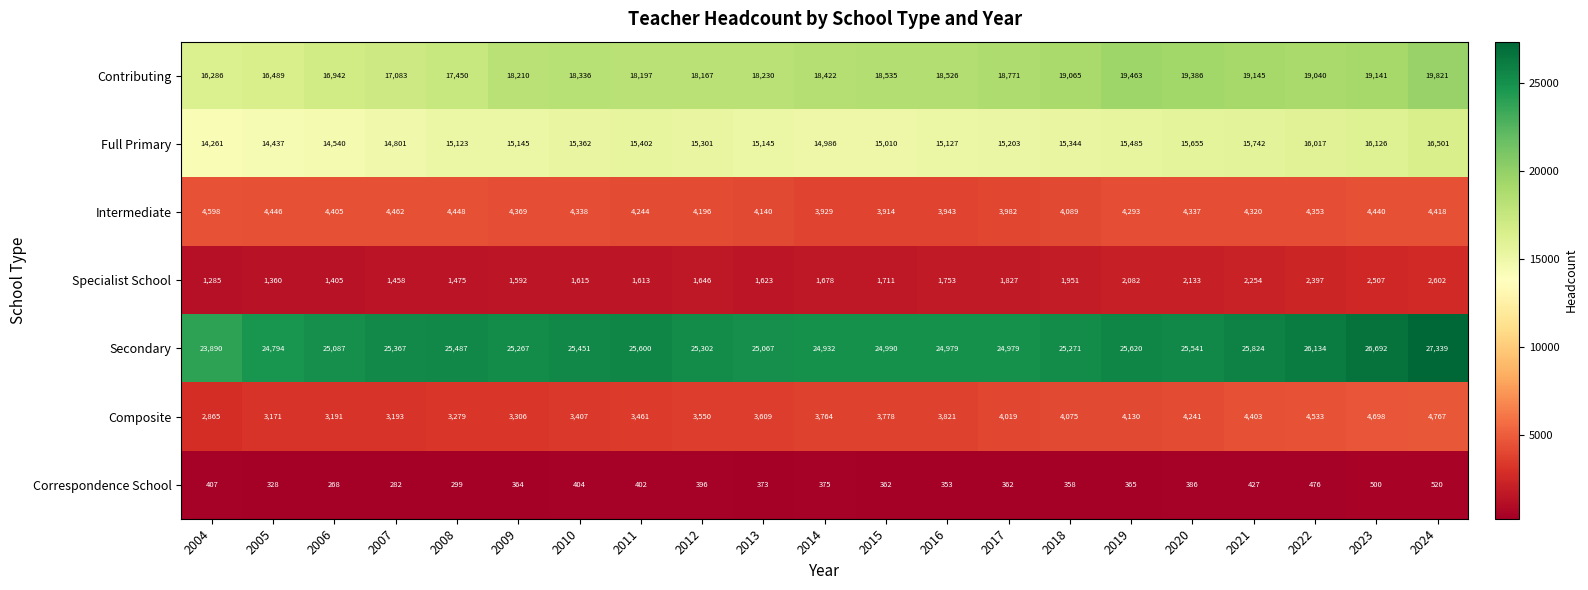

True or false: Contributing has a value of 31035 at 2012.

False